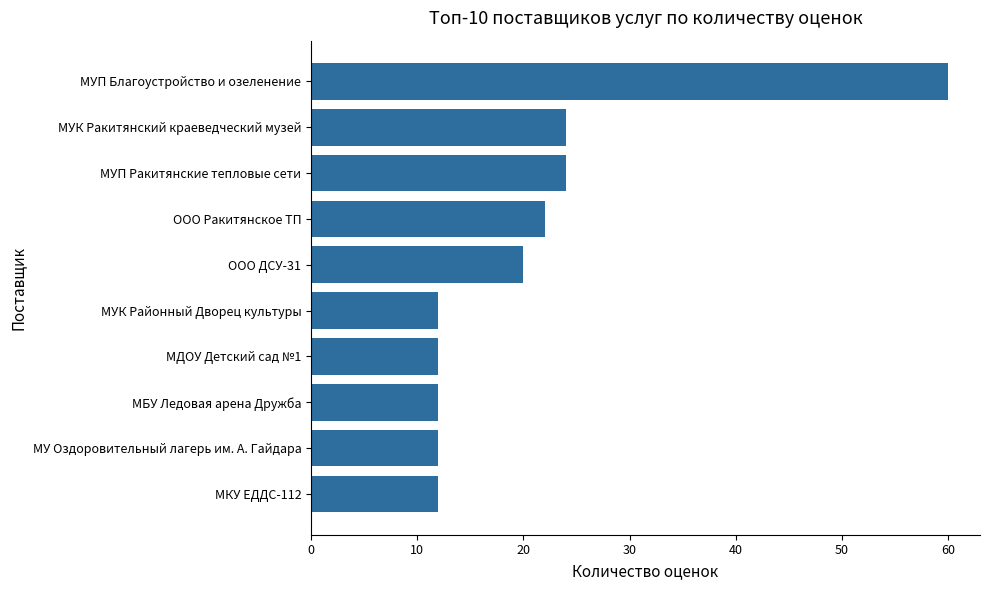

The value at МУК Ракитянский краеведческий музей is 24. True or false?

True